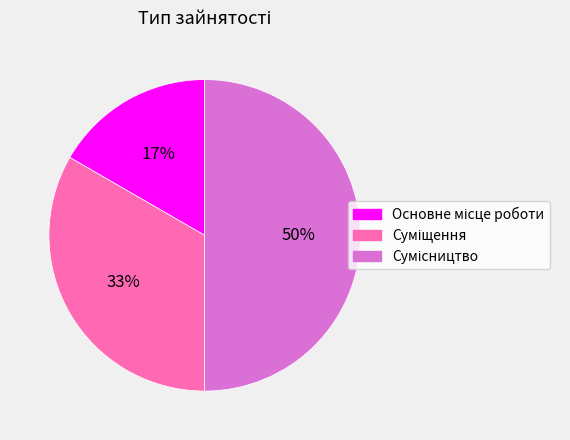

To the nearest percent, what is the average slice percentage?

33%